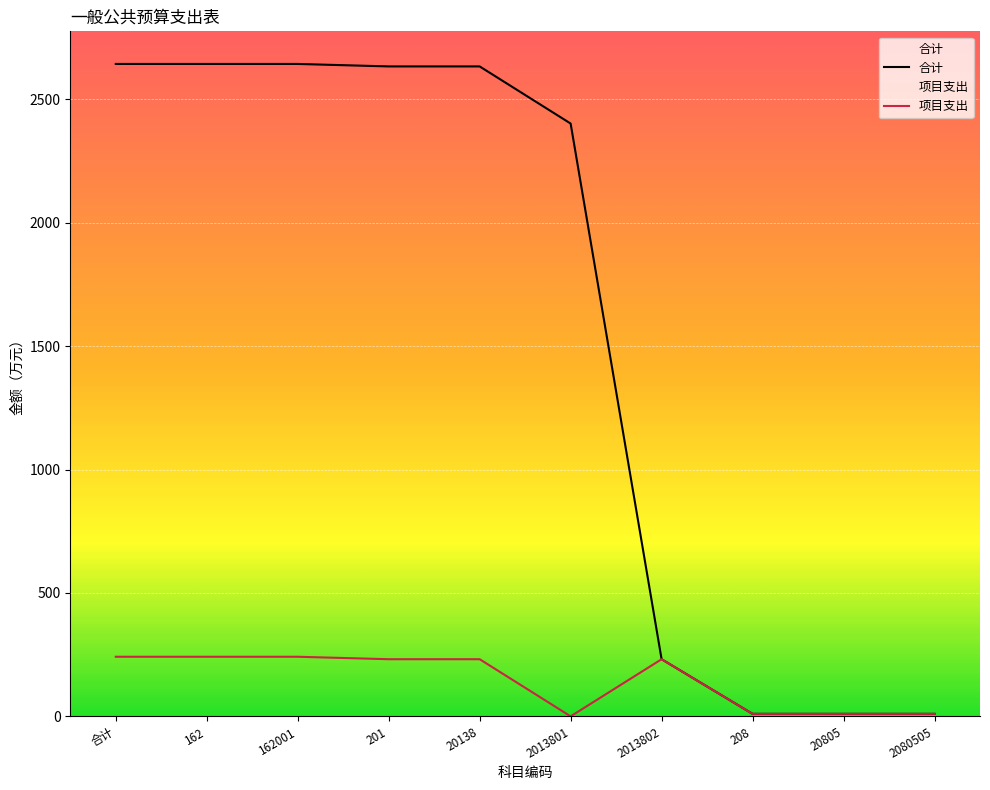

True or false: 合计 and 项目支出 cross at least once.

False